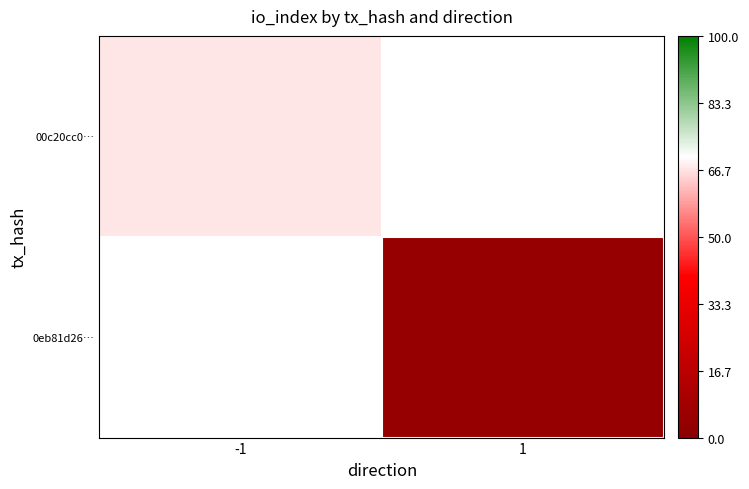

How many series are shown in this chart?

2